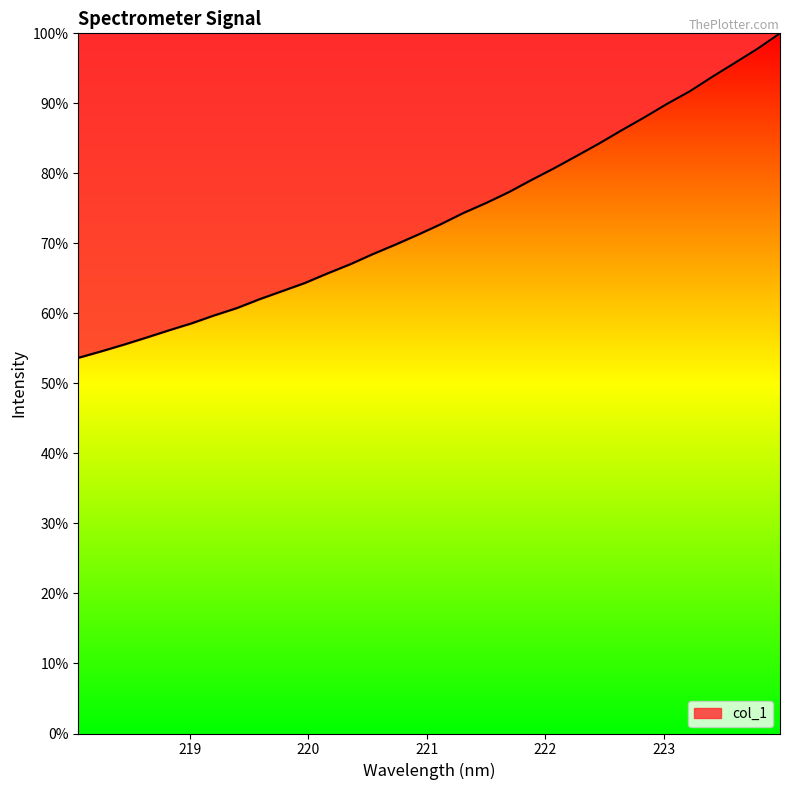

What is the maximum value shown in the chart?

100.0